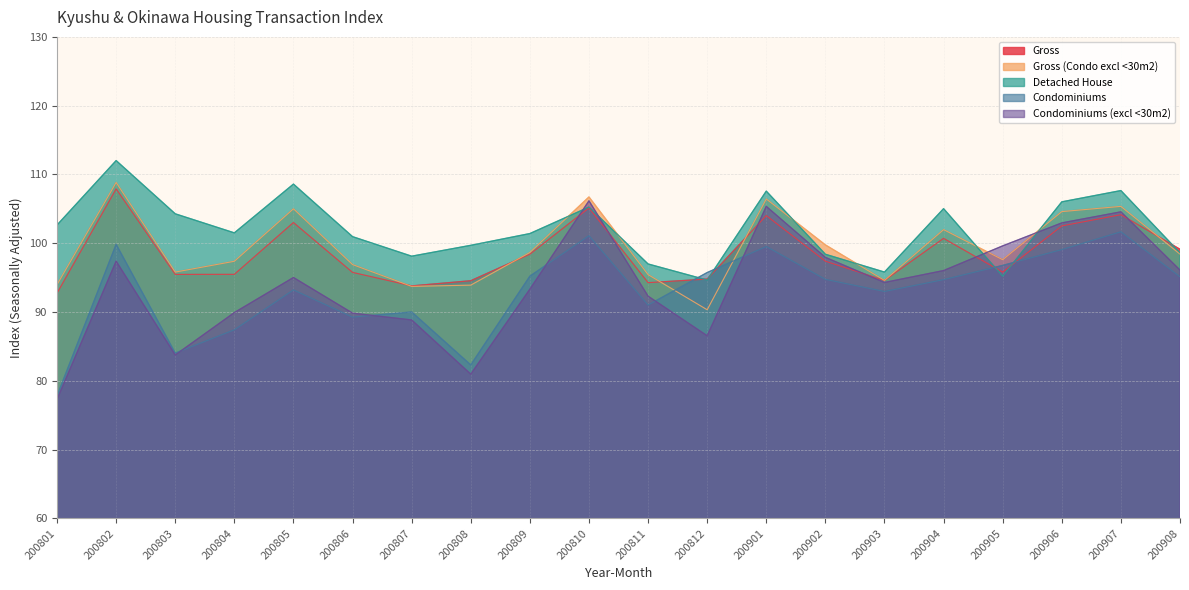

True or false: Detached House has more than 1 points higher than both neighbors.

True